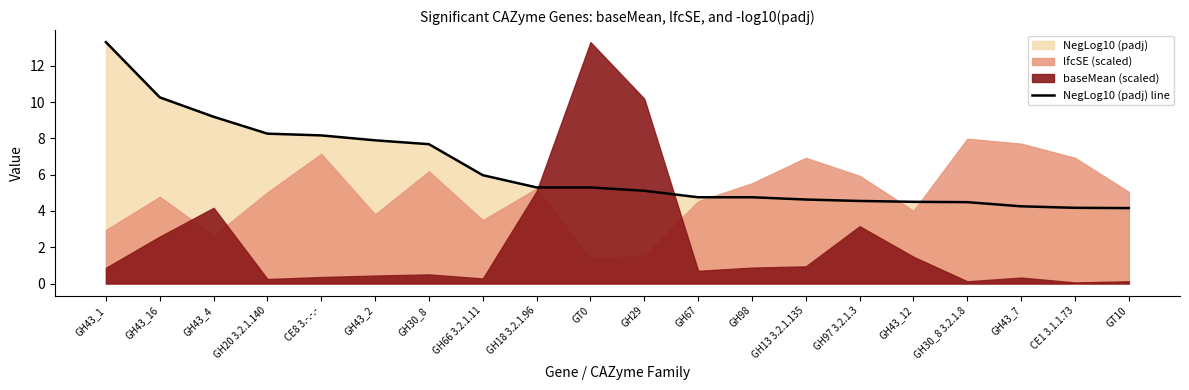

Reading left to right, list all the values displayed in this chart.

GH43_1=13.3	GH43_16=10.3	GH43_4=9.2	GH20 3.2.1.140=8.3	CE8 3.-.-.-=8.2	GH43_2=7.9	GH30_8=7.7	GH66 3.2.1.11=6.0	GH18 3.2.1.96=5.3	GT0=5.3	GH29=5.1	GH67=4.8	GH98=4.8	GH13 3.2.1.135=4.6	GH97 3.2.1.3=4.5	GH43_12=4.5	GH30_8 3.2.1.8=4.5	GH43_7=4.3	CE1 3.1.1.73=4.2	GT10=4.2